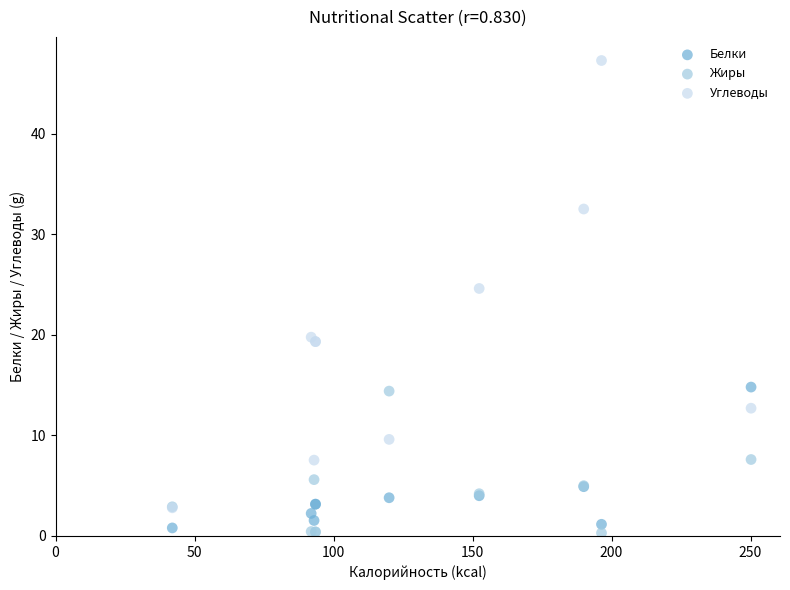

What are all the series names shown in the legend?

Белки, Жиры, Углеводы